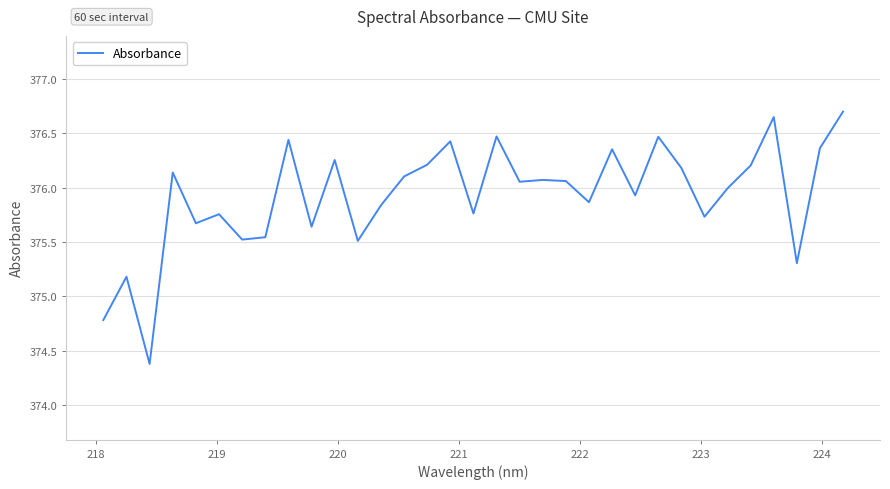

What is the difference between the maximum and minimum values?

2.3